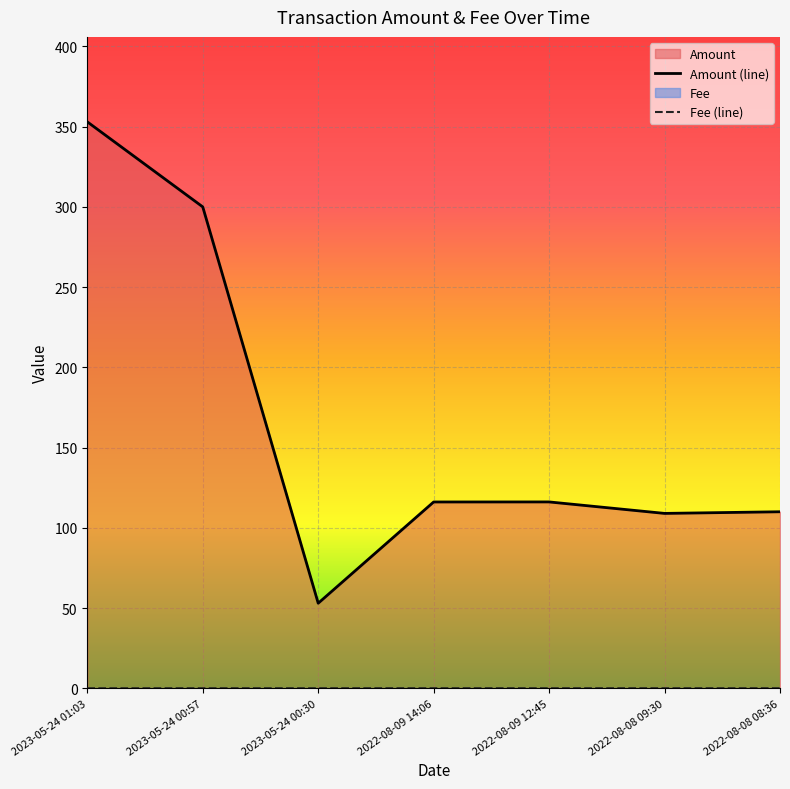

List the series in order of their peak value, highest first.

Amount, Fee